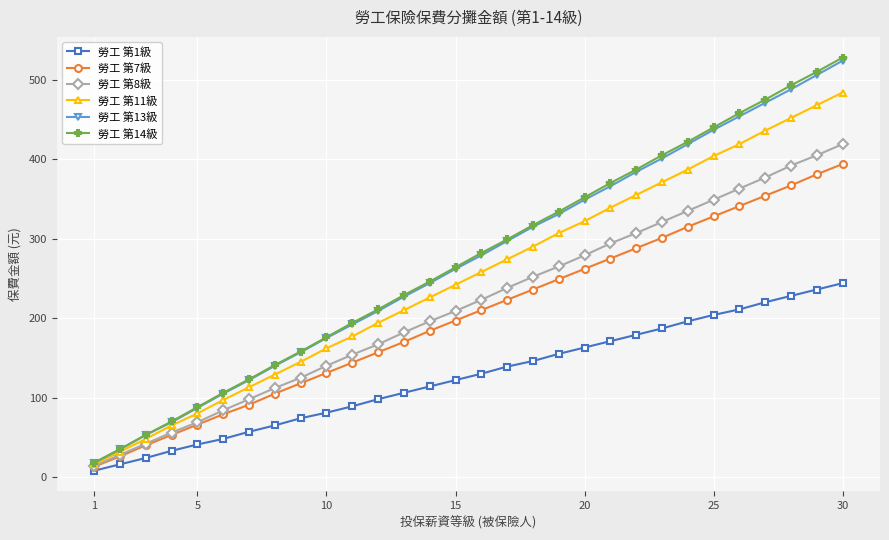

What is the maximum value shown in the chart?

528